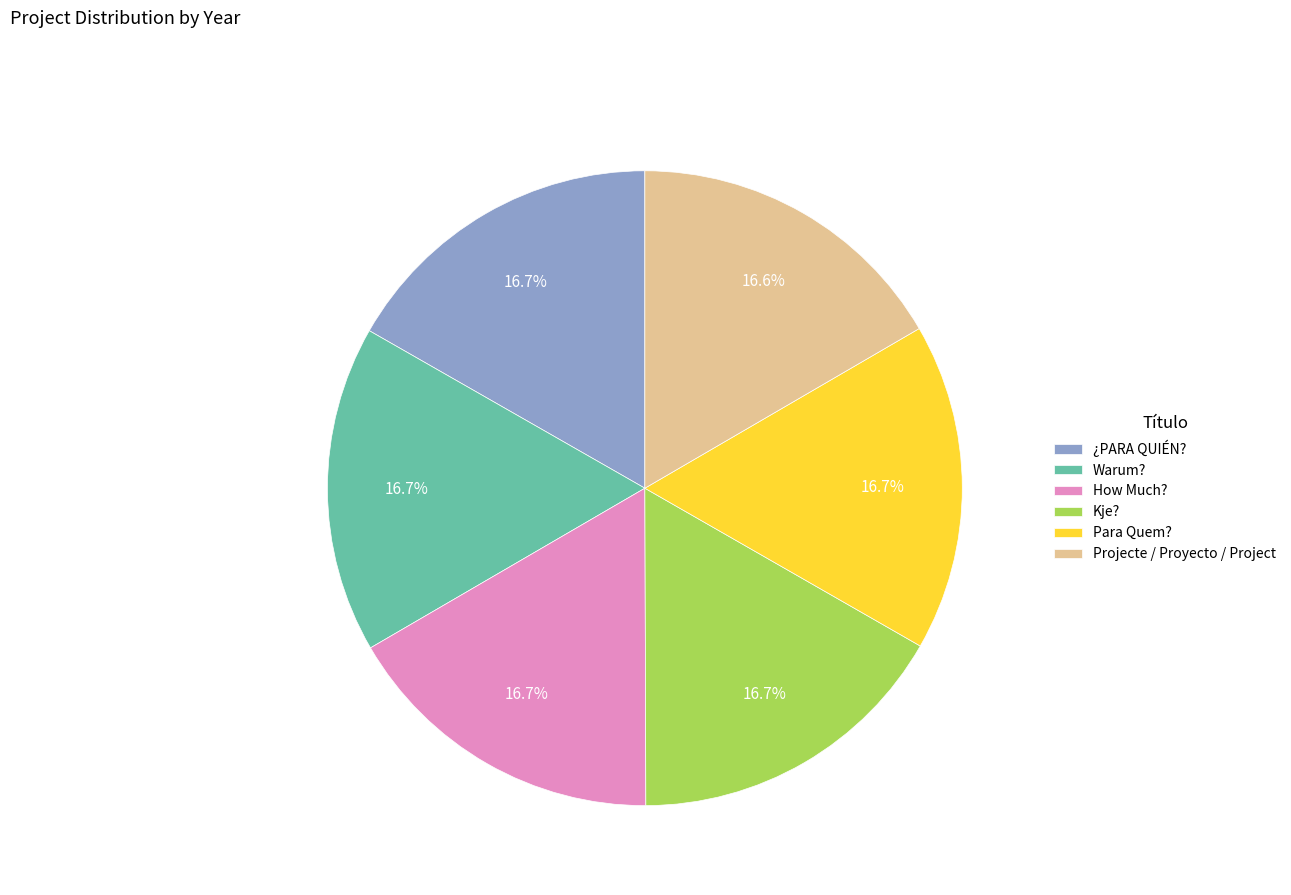

Count the number of slices in the pie.

6